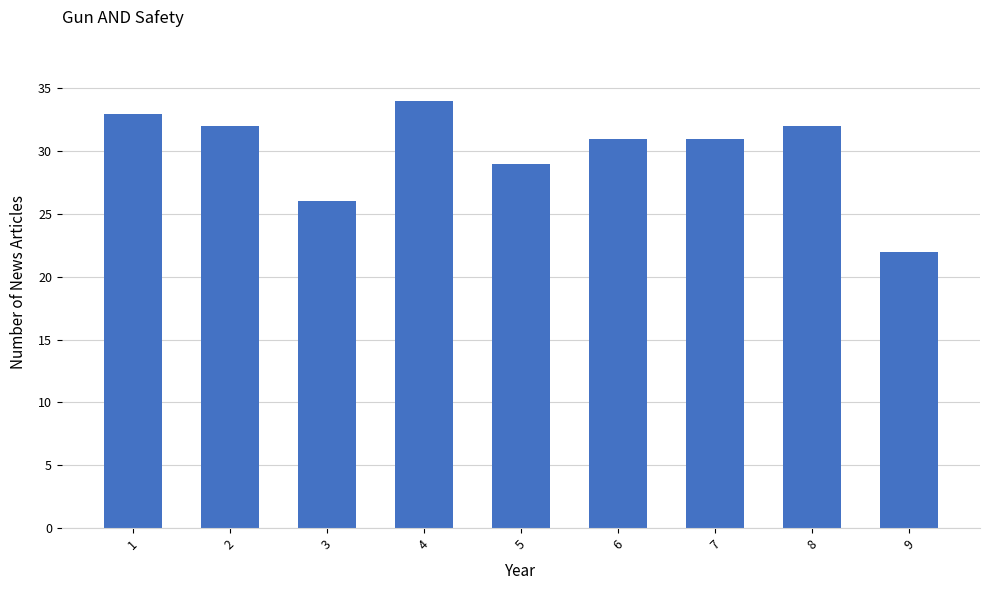

What is the difference between the second highest and minimum values?

11